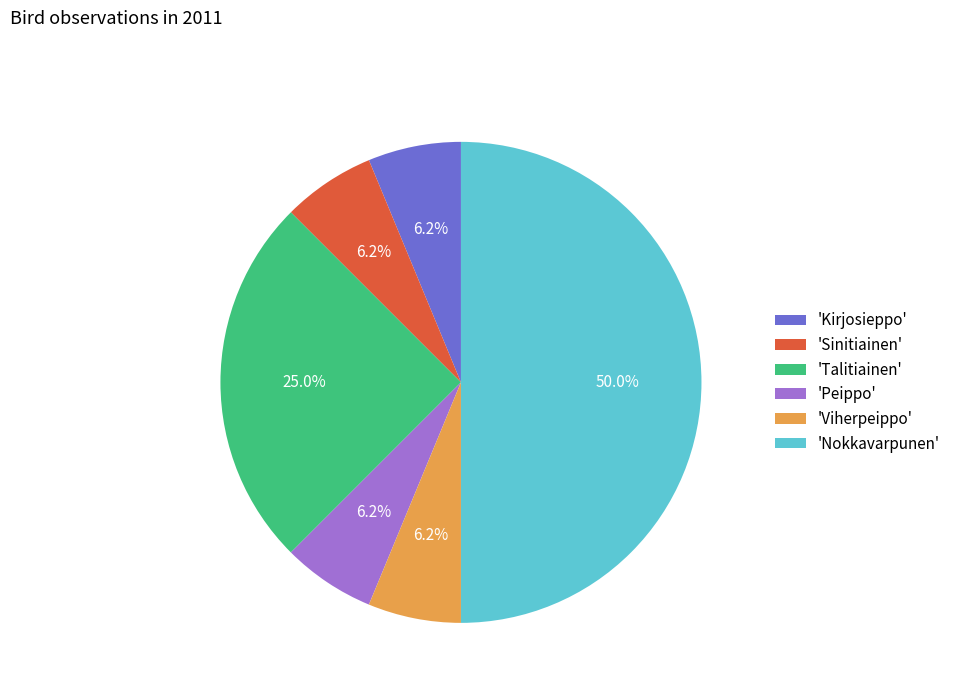

Do 'Nokkavarpunen' and 'Sinitiainen' together represent more than half of the pie?

Yes